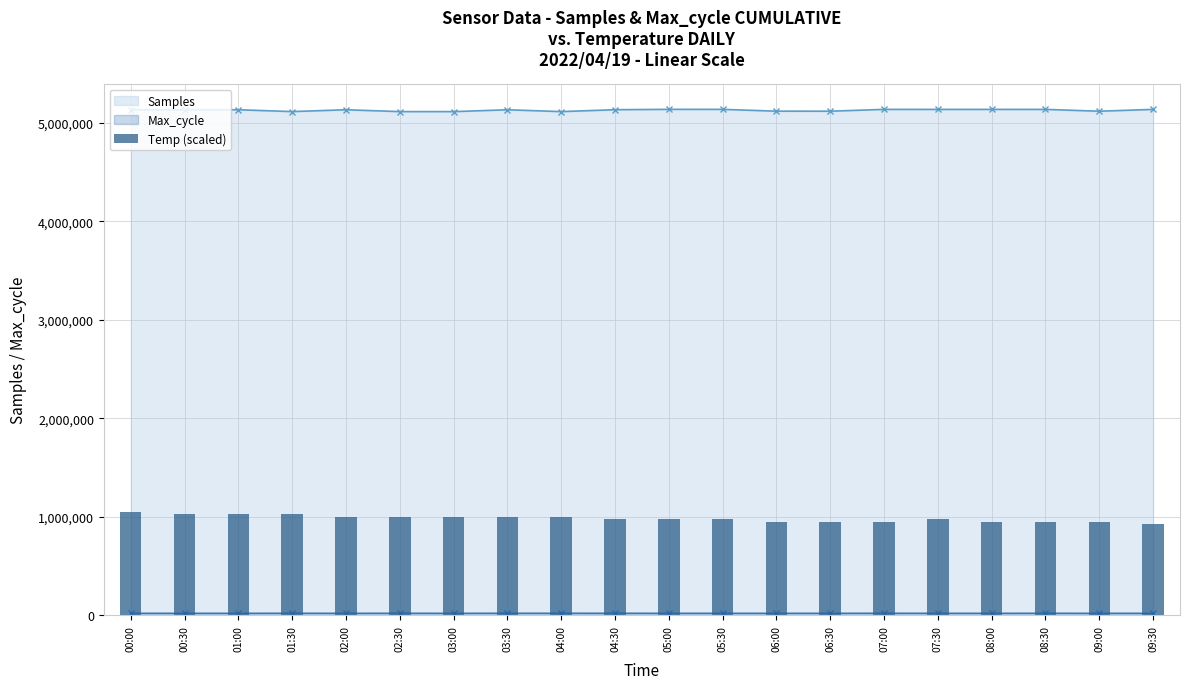

How many data points does each series have?

20